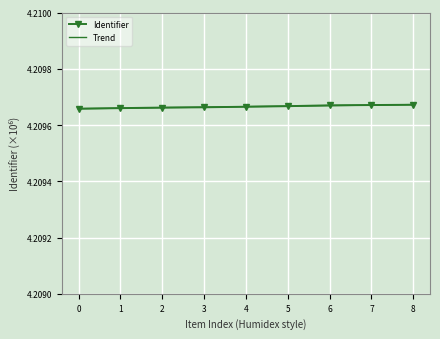

What is the total value across all series at 5?

8.4